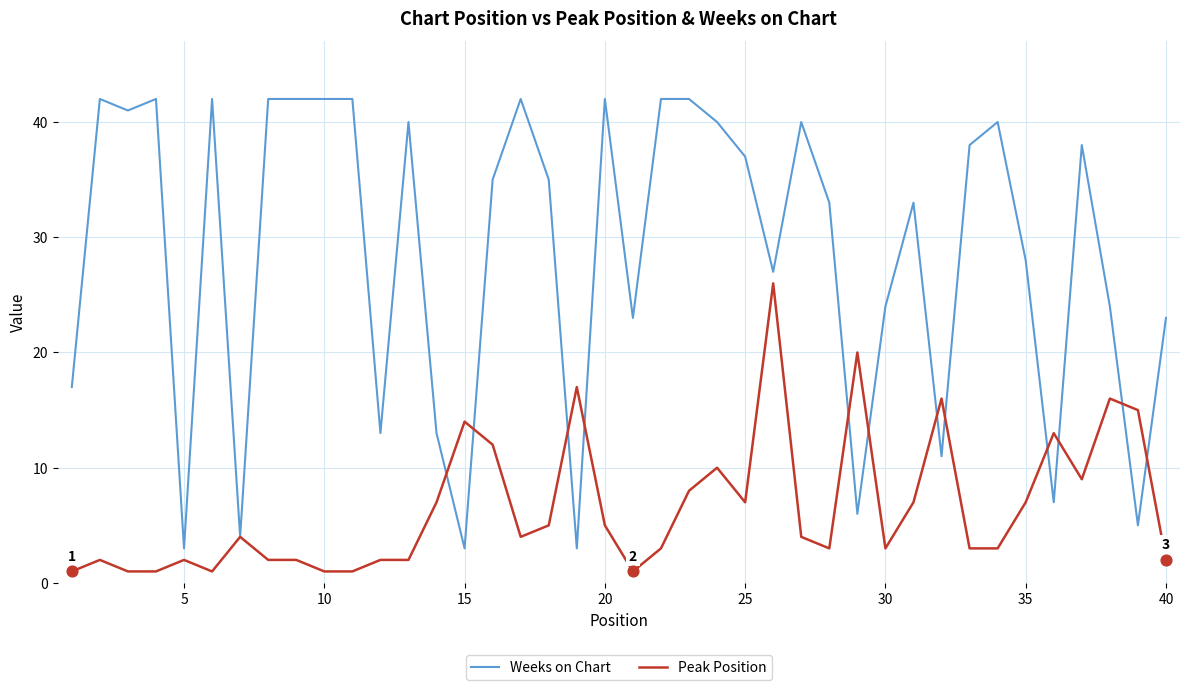

Which series has the largest range (max minus min)?

Weeks on Chart